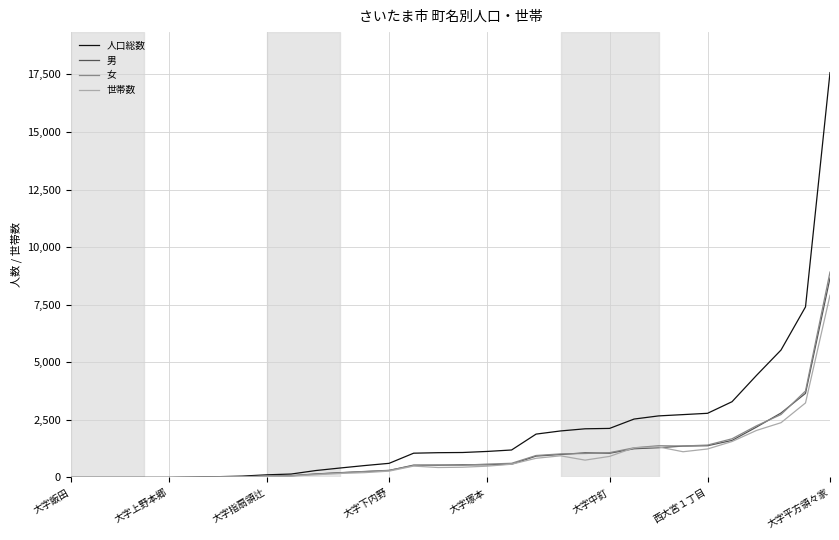

Which series ends up on top after the final intersection of 男 and 女?

女